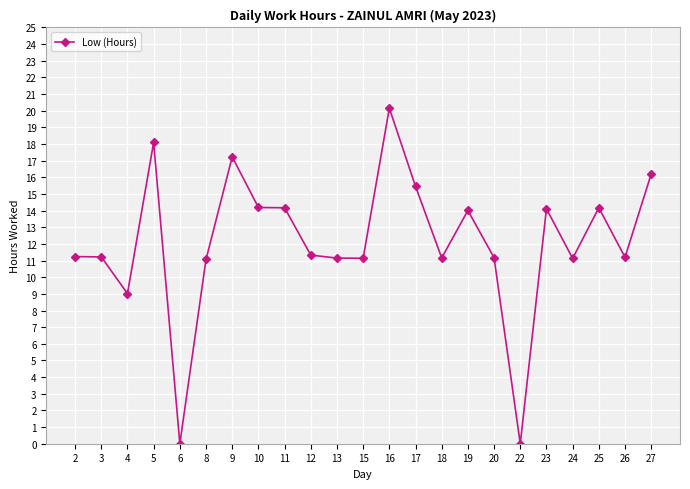

What is the value of the 23rd point from the left?

16.2